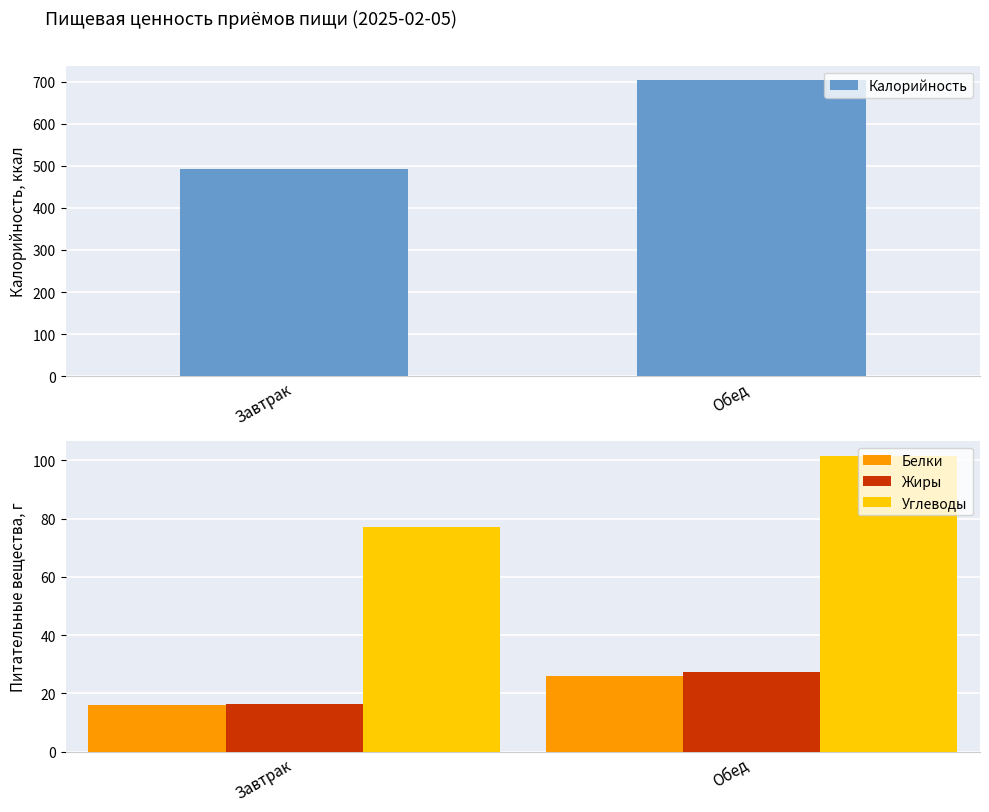

Reading left to right, transcribe all the data shown in this chart.

Калорийность: Завтрак=491.9	Обед=703.3
Белки: Завтрак=15.9	Обед=26.1
Жиры: Завтрак=16.3	Обед=27.3
Углеводы: Завтрак=77.0	Обед=101.4